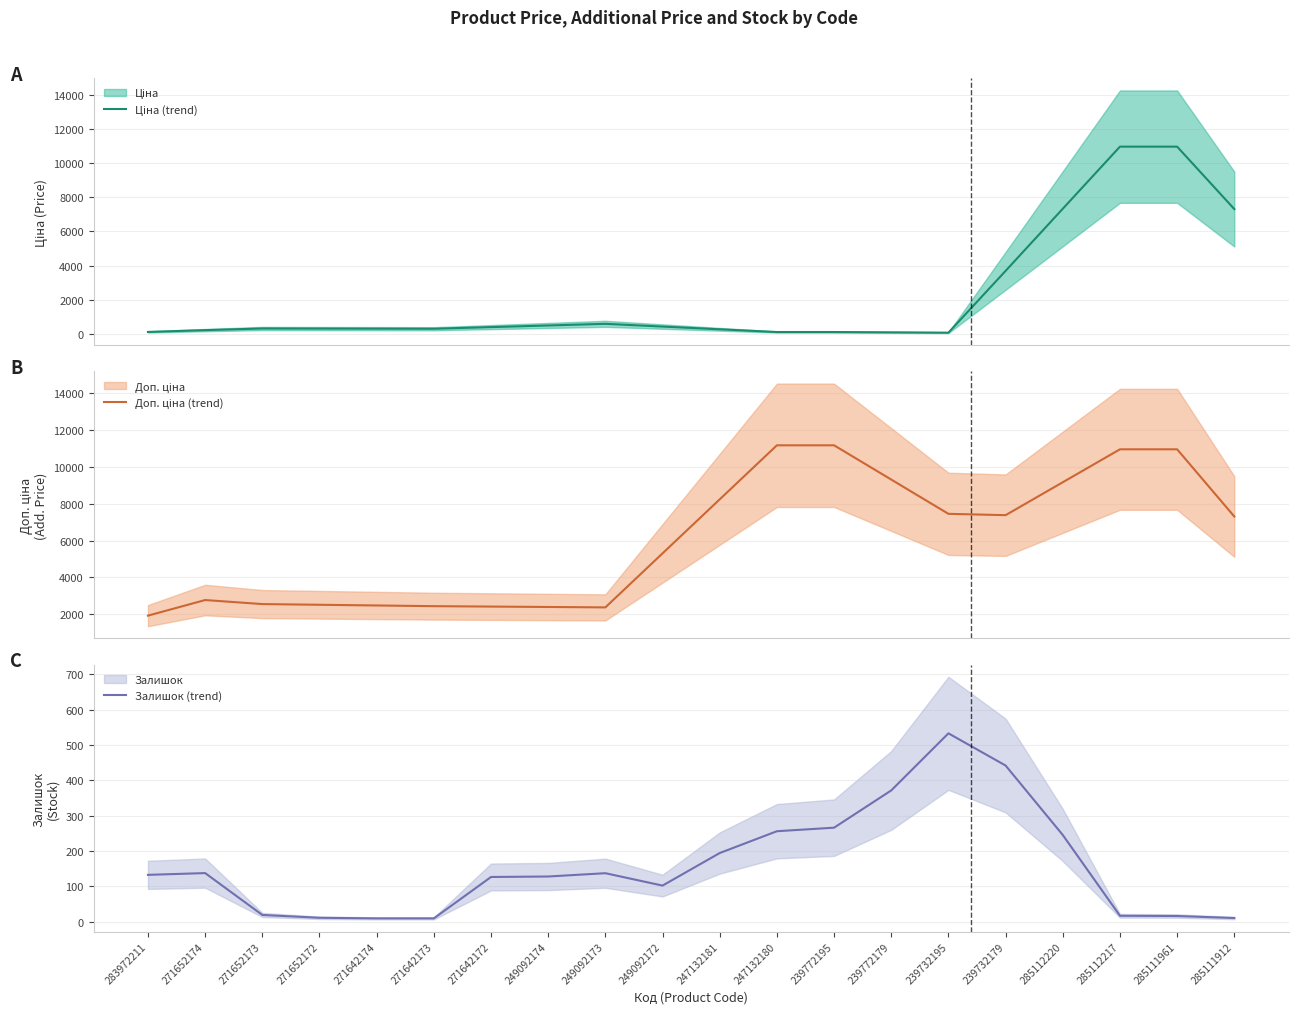

Between 247132180 and 239732179, which series saw the biggest shift?

Доп. ціна (trend)